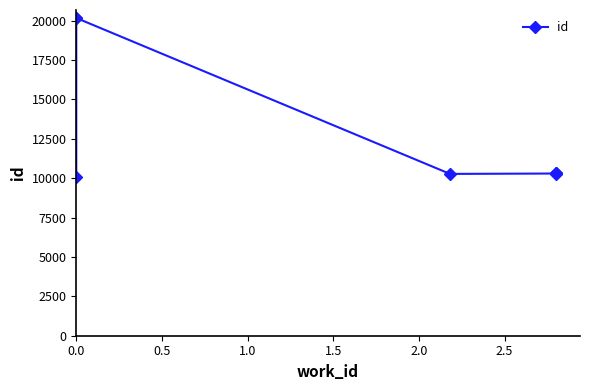

What is the difference between the maximum and minimum values?

10118